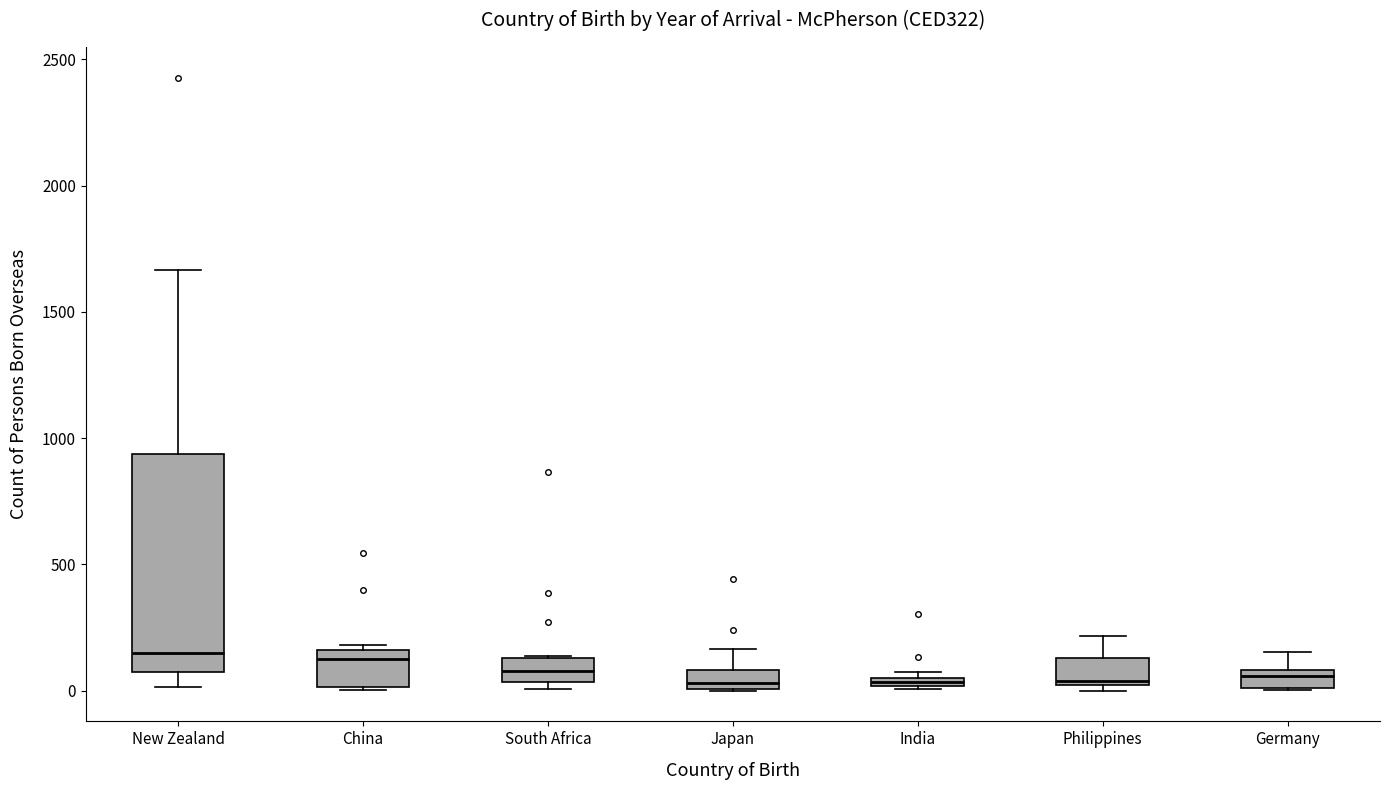

Which box is the tallest, from its lower edge to its upper edge?

New Zealand